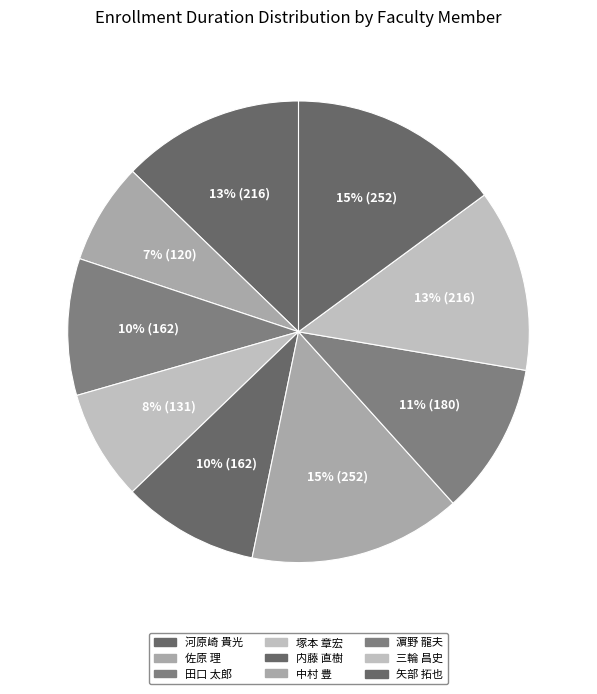

Is 河原崎 貴光 the majority of the pie?

No